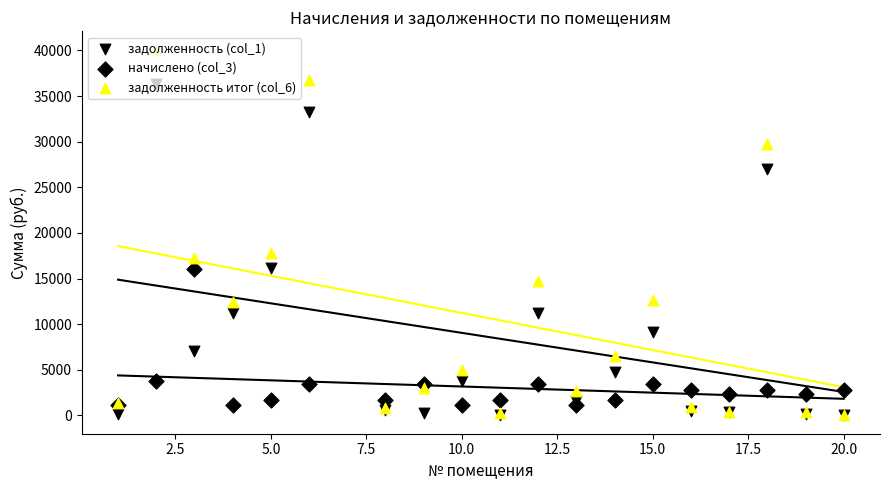

Which series has the widest spread of Y values?

задолженность итог (col_6)